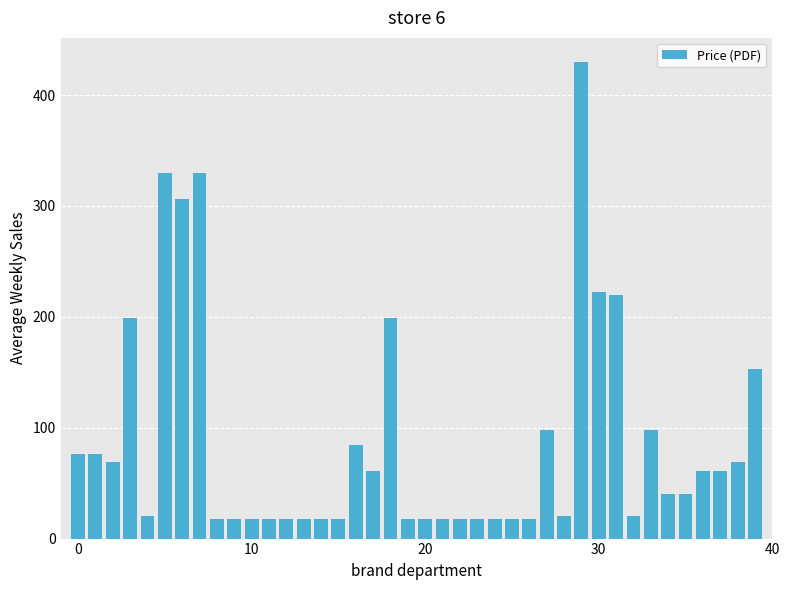

What is the maximum value shown in the chart?

430.0